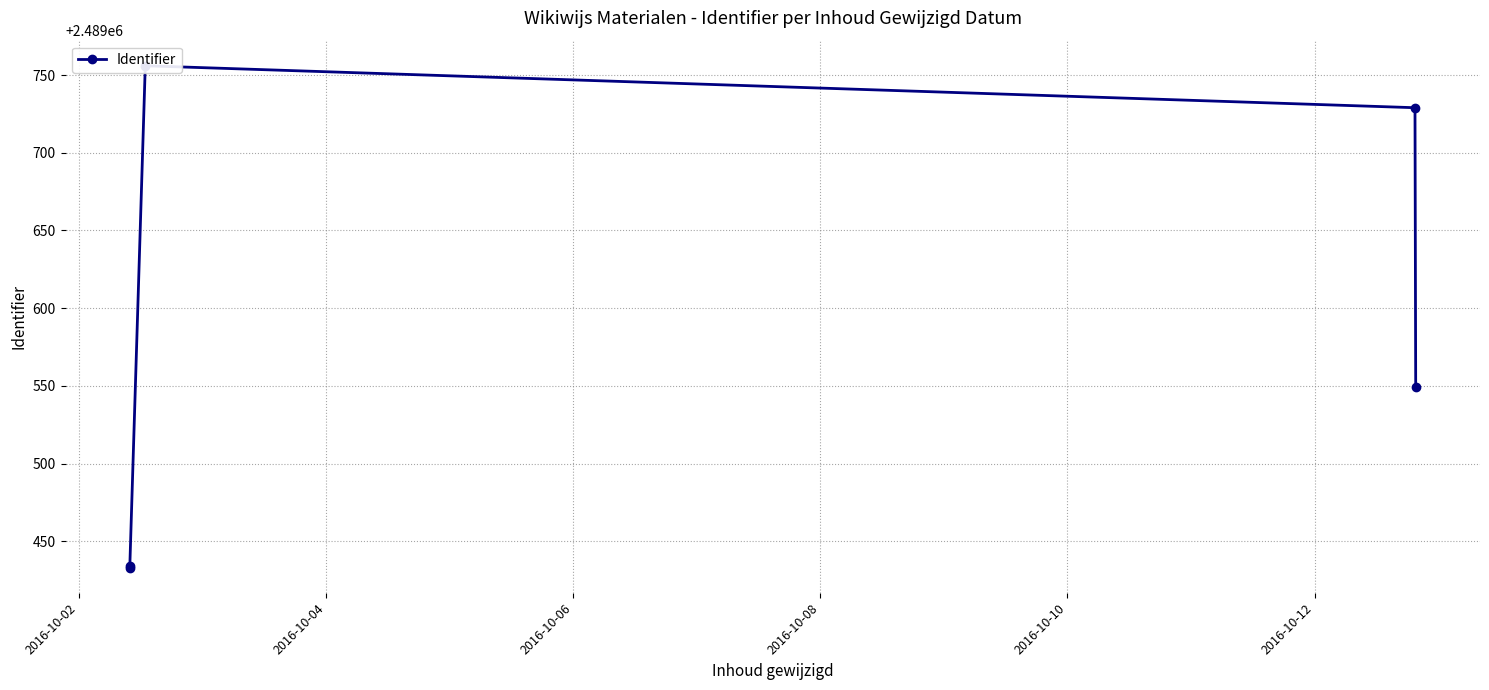

How many interior local peaks (higher than both neighbors) does the data have?

1